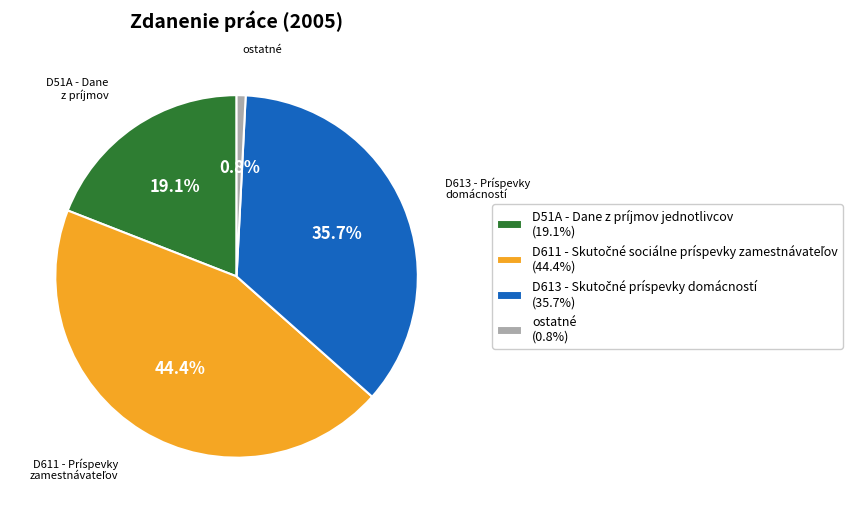

Between D51A - Dane z príjmov jednotlivcov (19.1%) and ostatné (0.8%), which is larger?

D51A - Dane z príjmov jednotlivcov (19.1%)